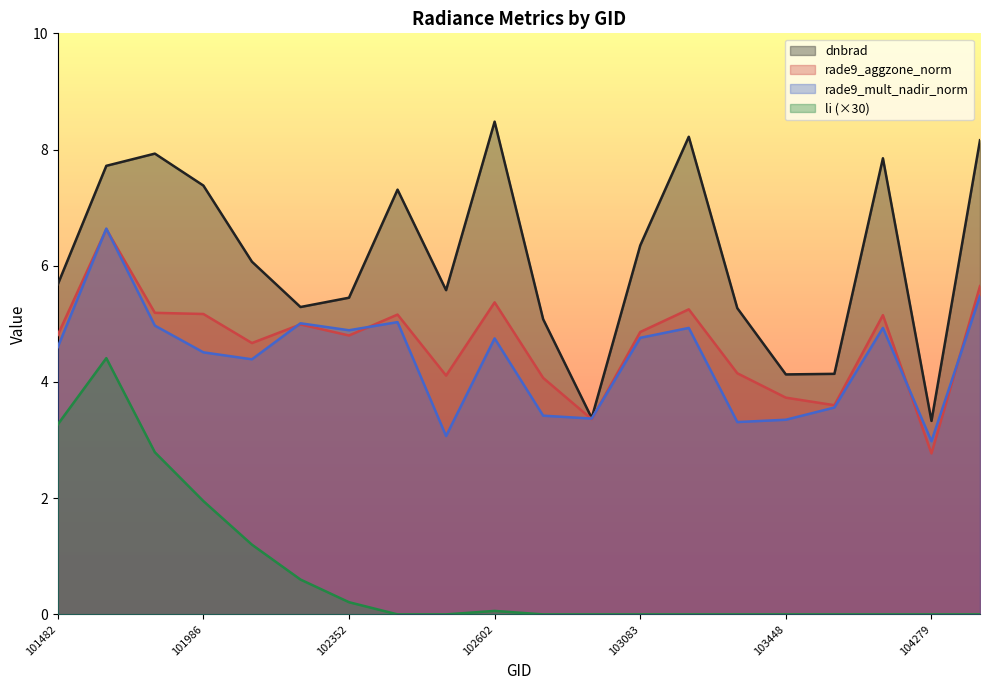

How many data points in dnbrad are less than 6?

10